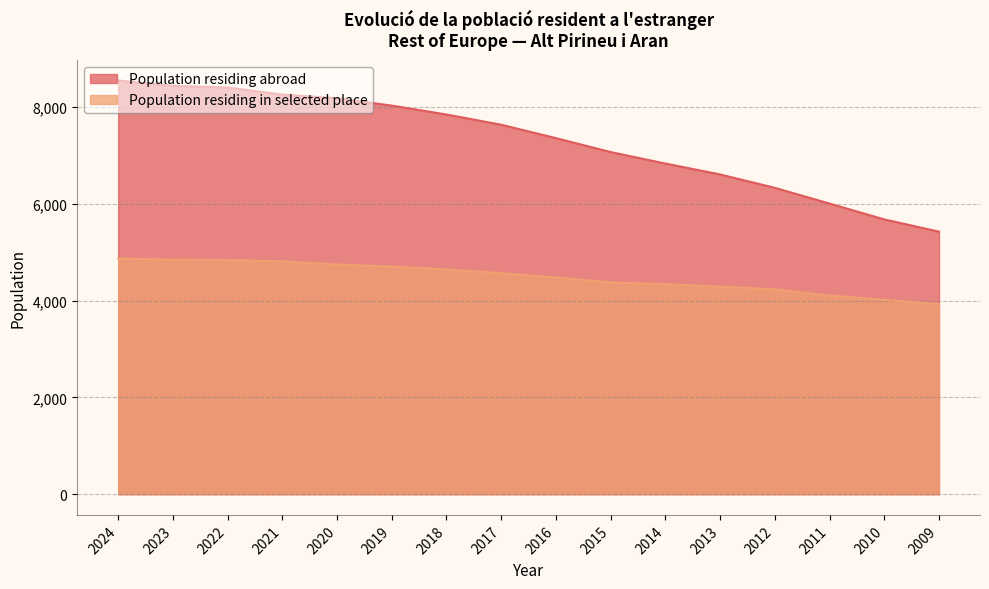

What is the difference between the highest and lowest values at 2014?

2493